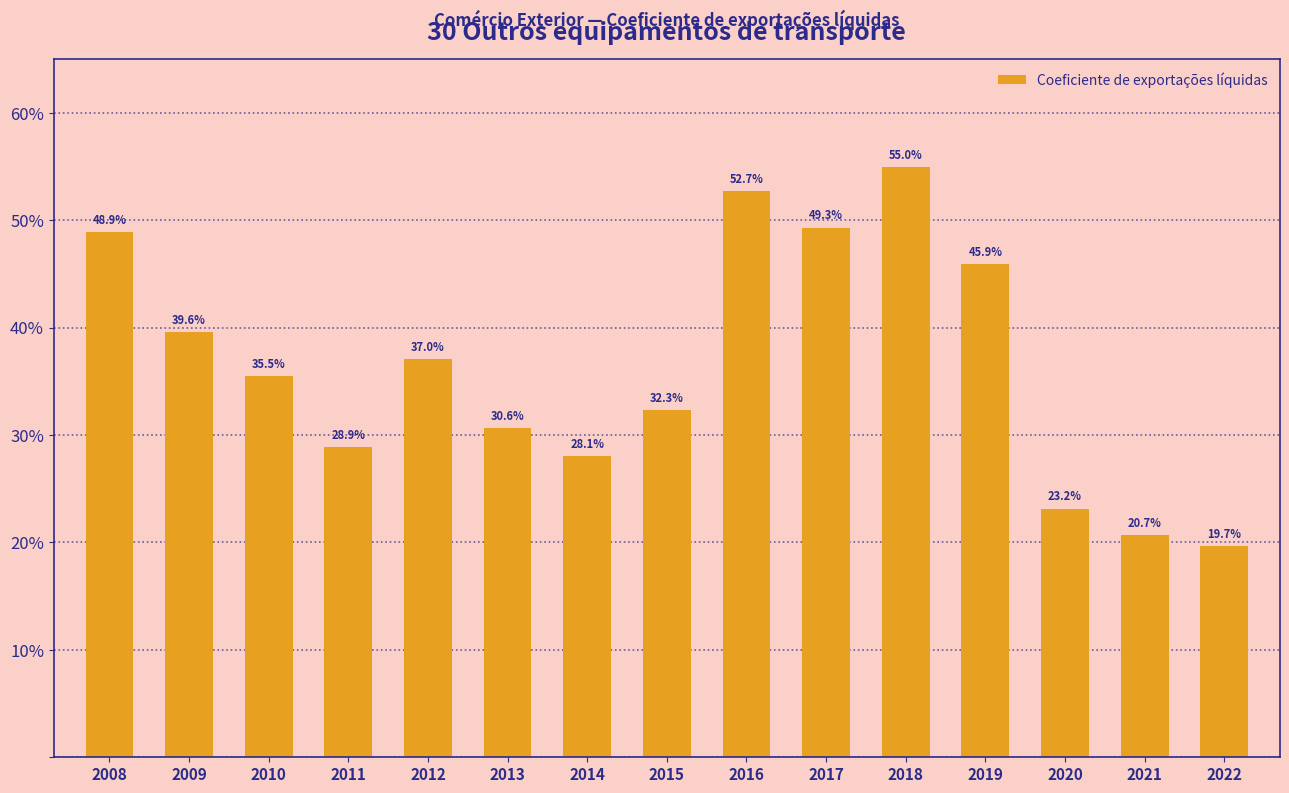

List the labels in order of value, largest first.

2018, 2016, 2017, 2008, 2019, 2009, 2012, 2010, 2015, 2013, 2011, 2014, 2020, 2021, 2022